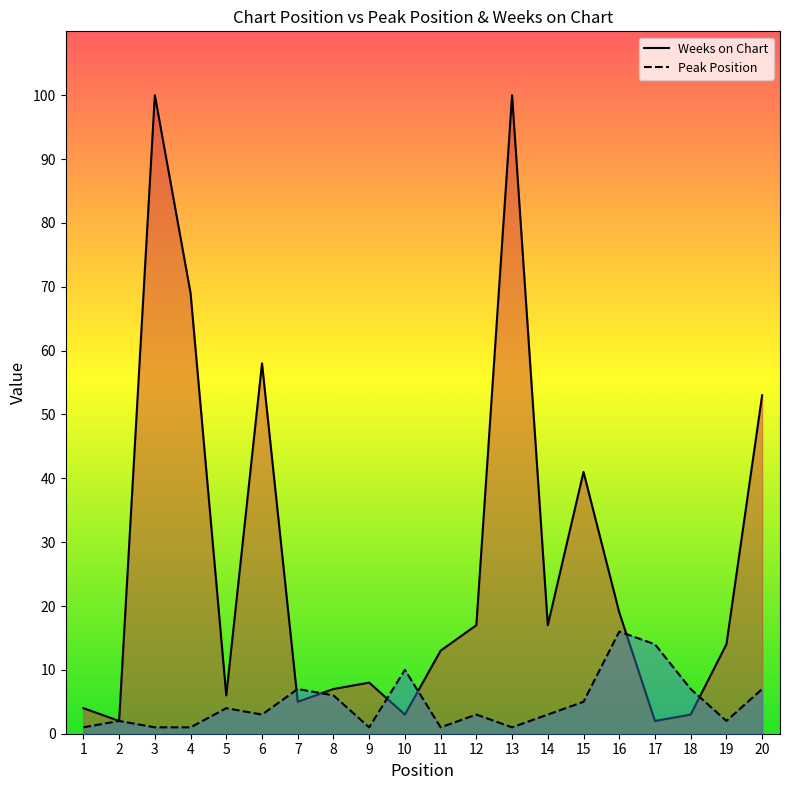

Which category has the highest value across all series?

3